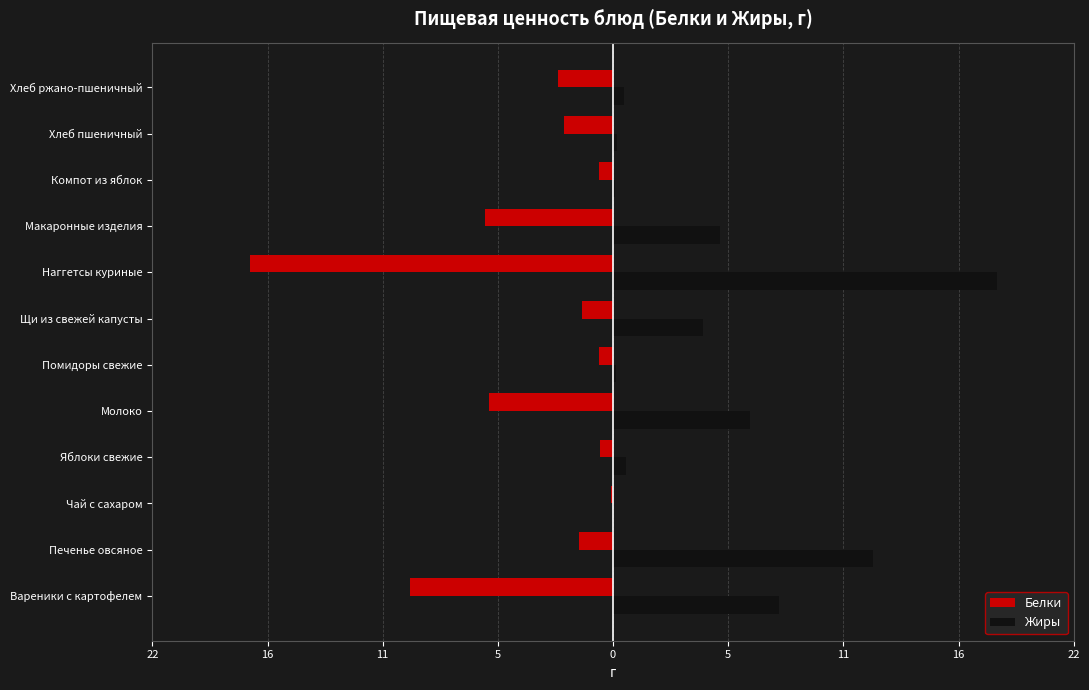

What are all the series names shown in the legend?

Белки, Жиры